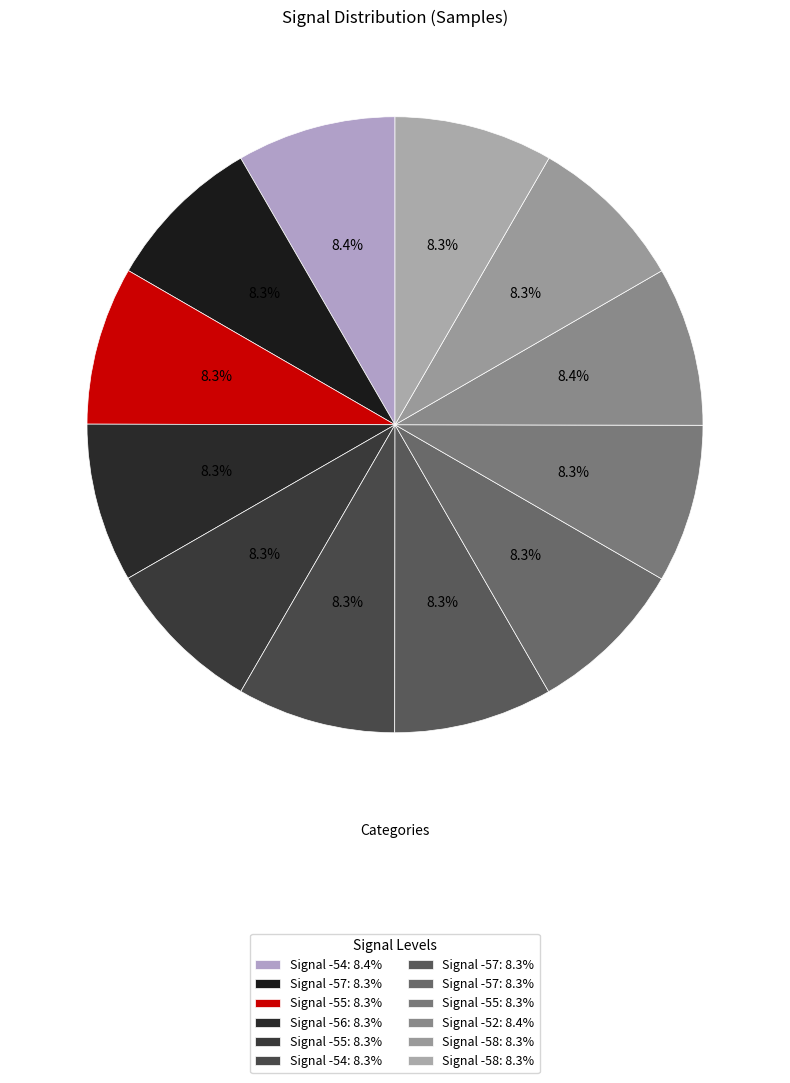

Is there any slice that represents more than half of the pie?

No